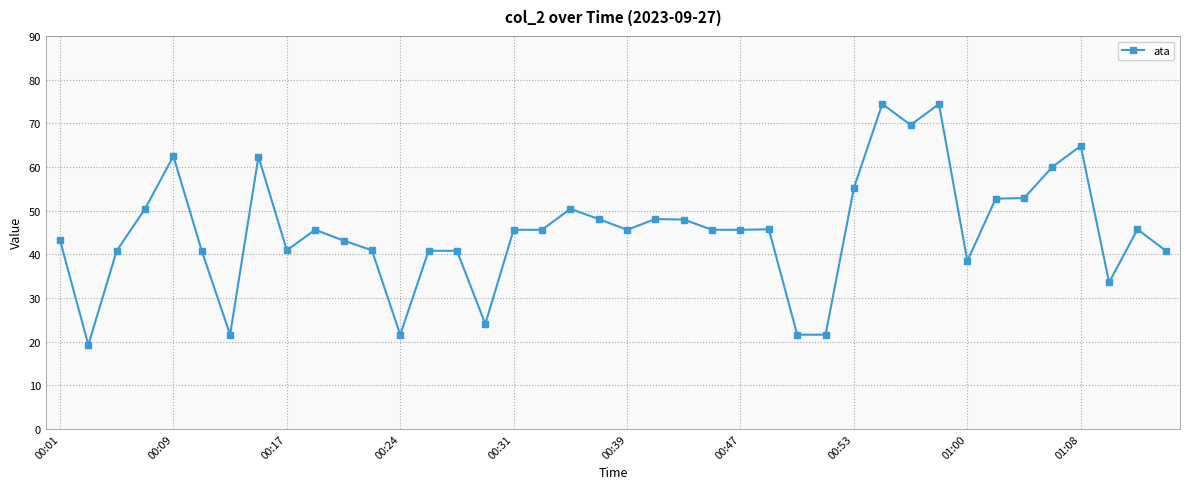

What is the average value?

45.3